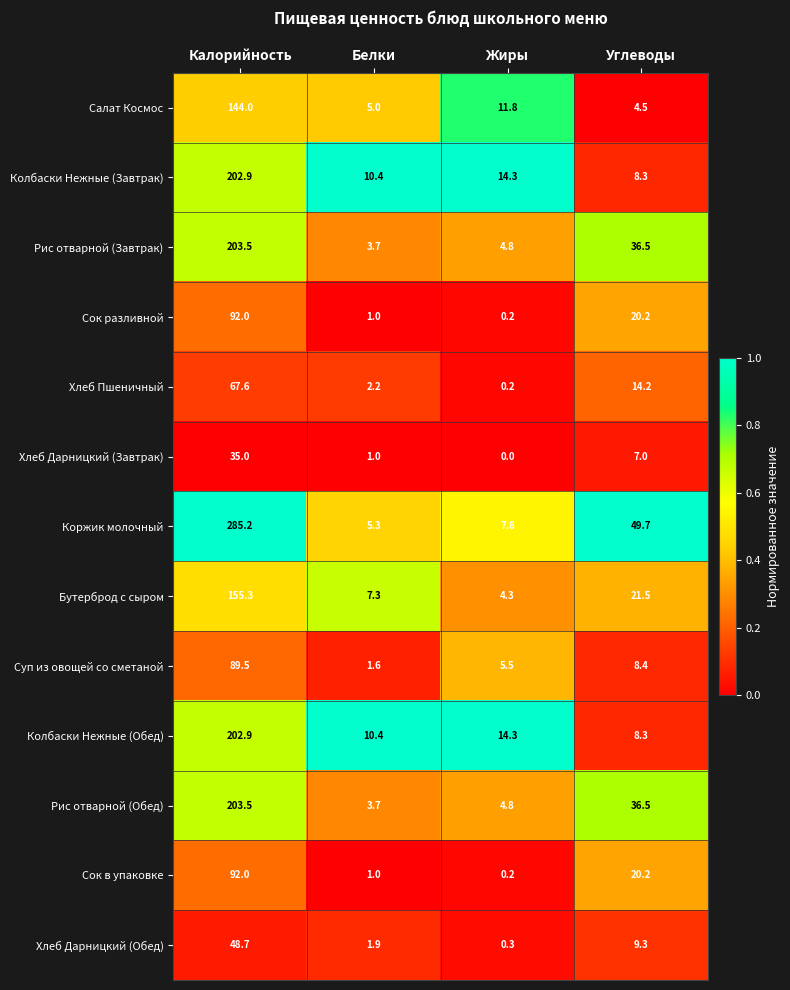

How many categories are shown in the chart?

4